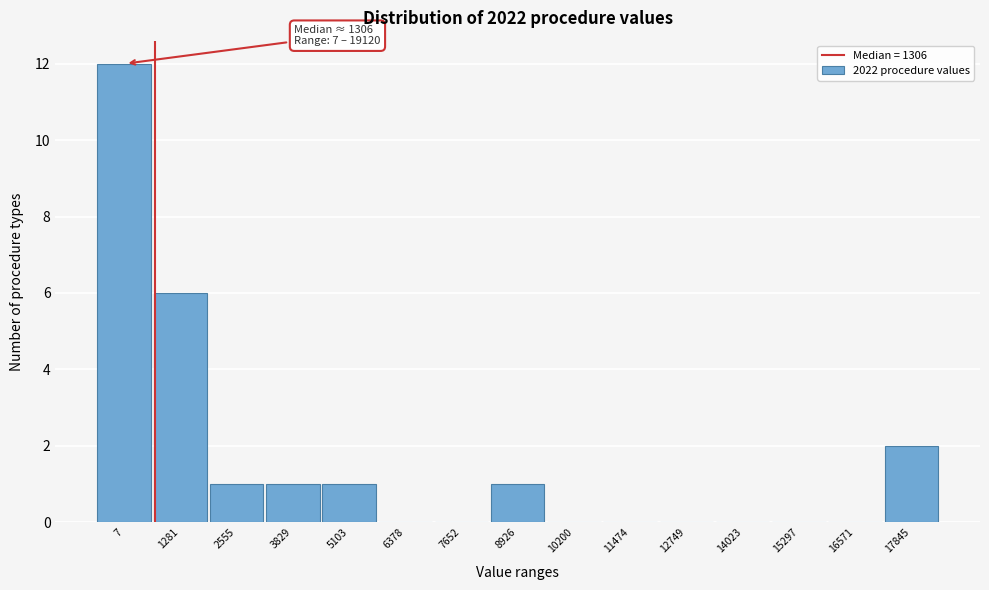

Reading right to left, what are all the values shown in this chart?

17845=2	16571=0	15297=0	14023=0	12749=0	11474=0	10200=0	8926=1	7652=0	6378=0	5103=1	3829=1	2555=1	1281=6	7=12